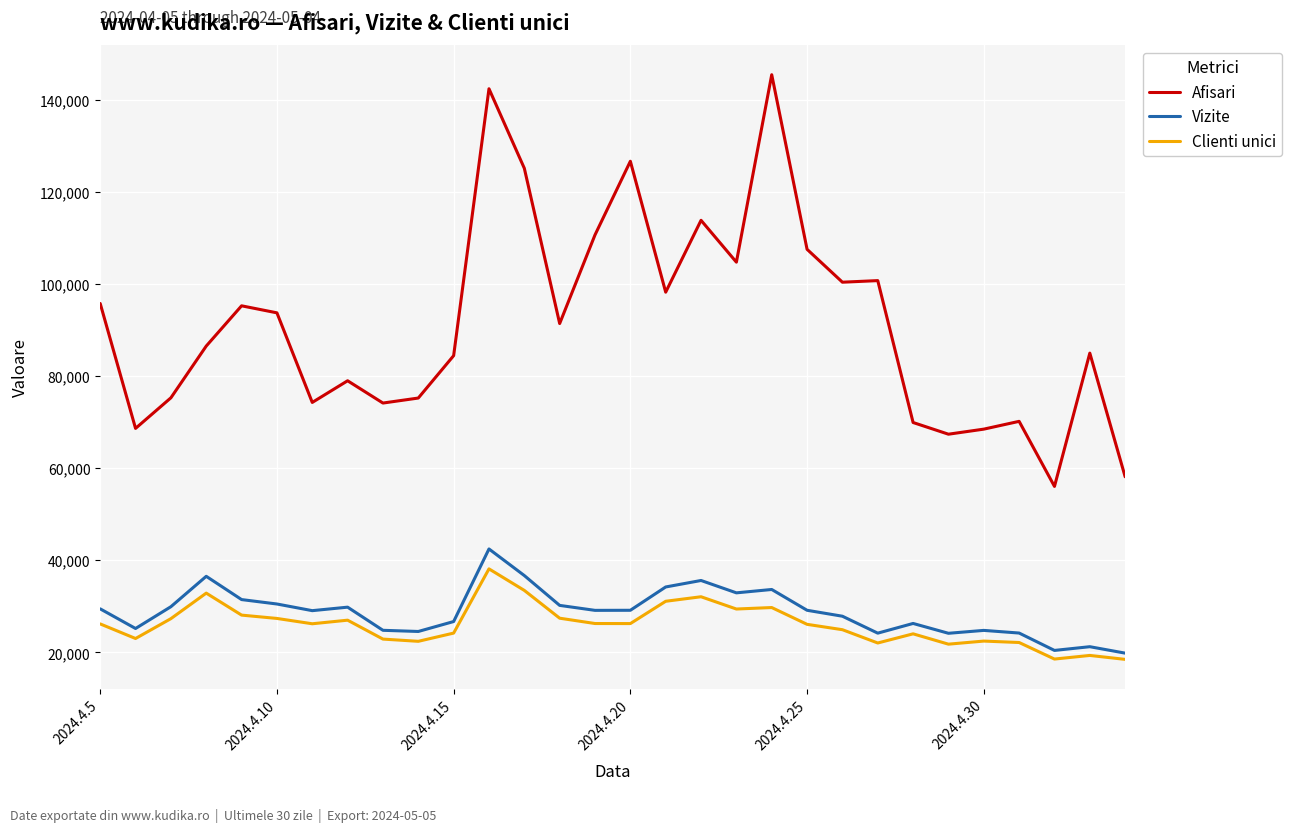

Which series has the widest spread of values?

Afisari